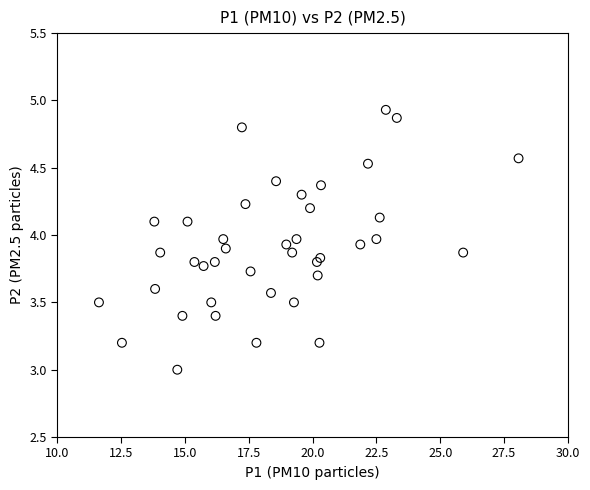

What is the range of Y values (max minus min)?

1.9